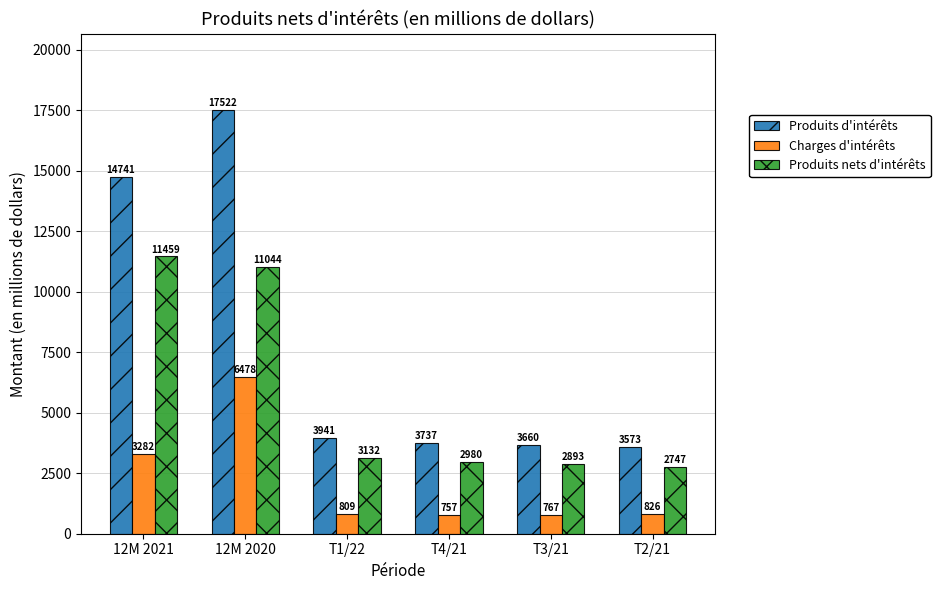

What is the label of the 3rd bar from the right?

T4/21